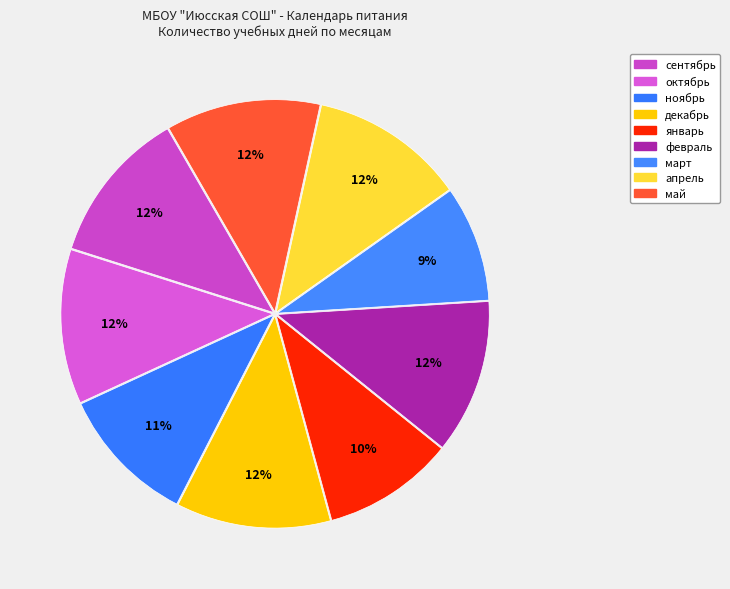

How many segments does this pie chart have?

9